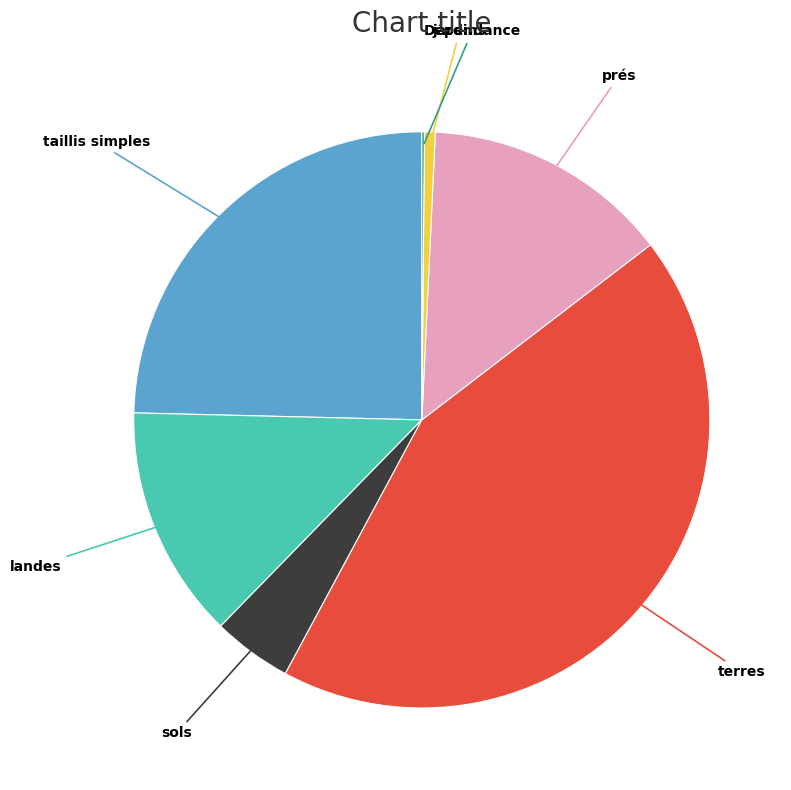

Does any single category account for the majority?

No